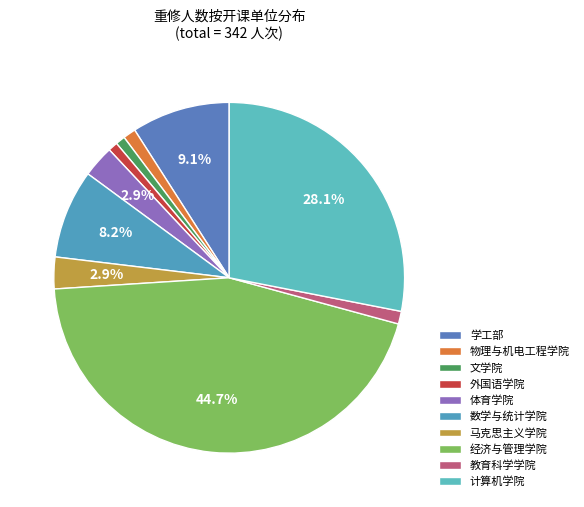

The 数学与统计学院 slice represents 8% of the pie. True or false?

True